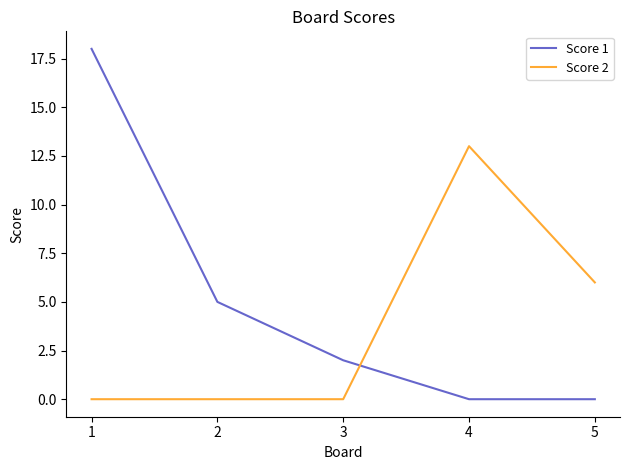

What is the spread (max minus min) of values at 3?

2